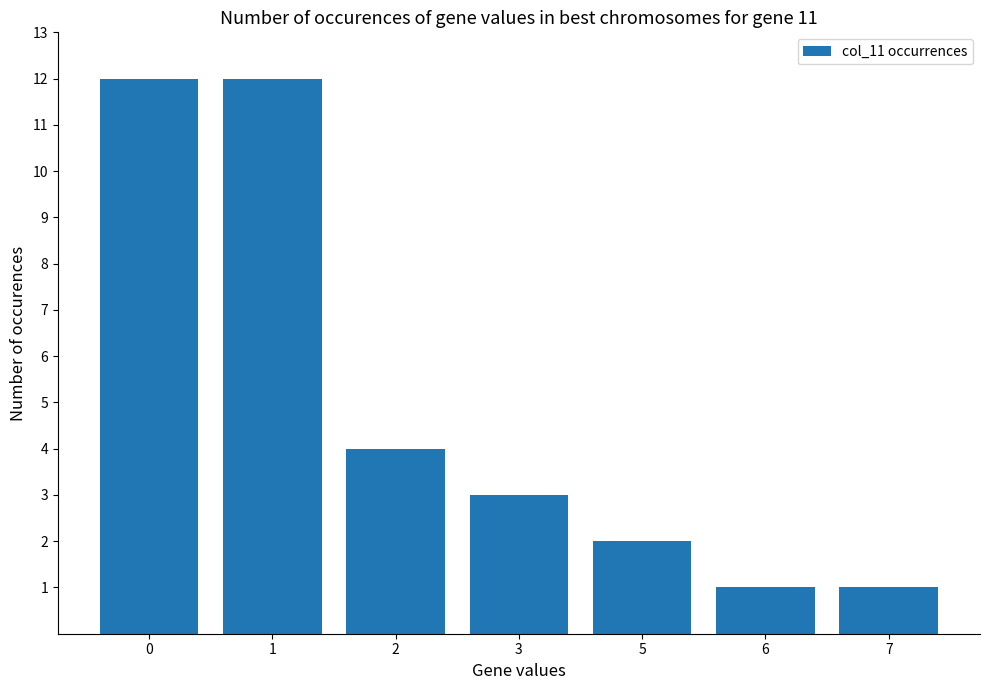

What is the greatest value displayed?

12